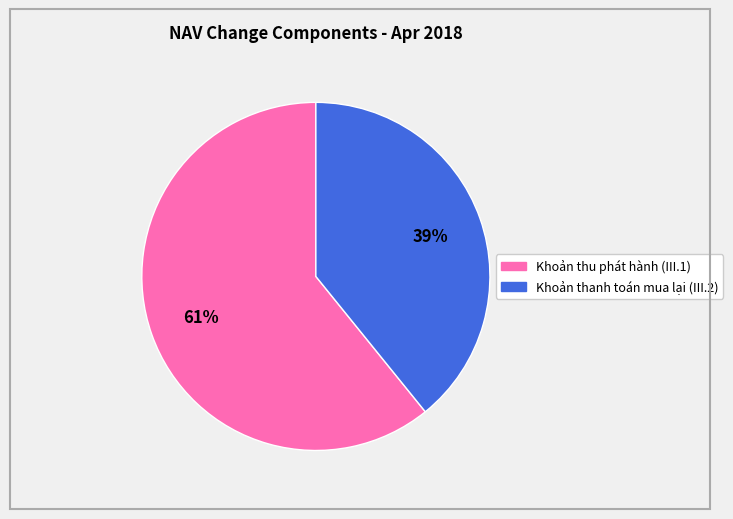

To the nearest percent, what portion does Khoản thanh toán mua lại (III.2) represent?

39%